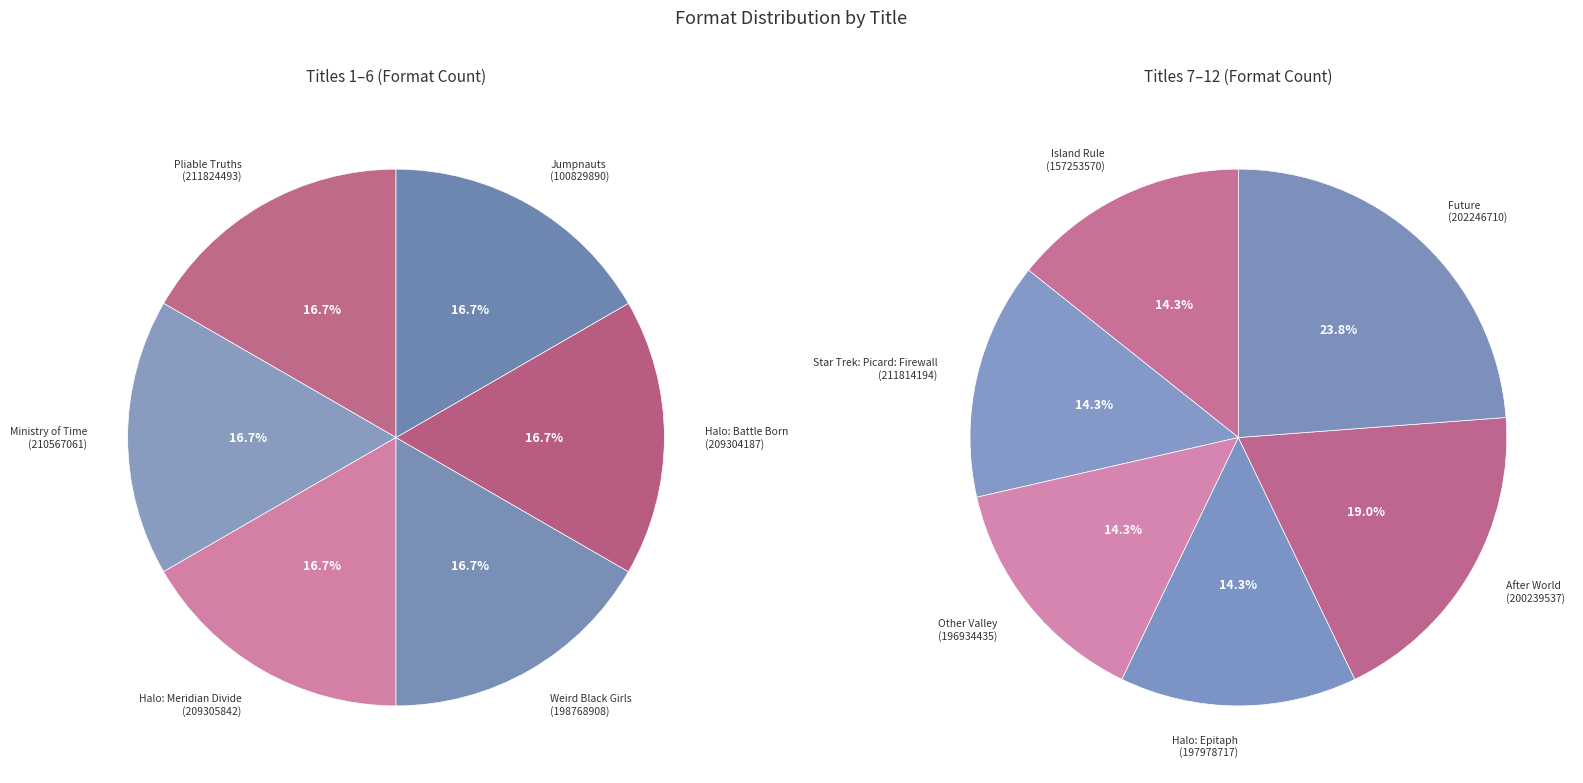

Do Pliable Truths and Other Valley together represent more than half of the pie?

No